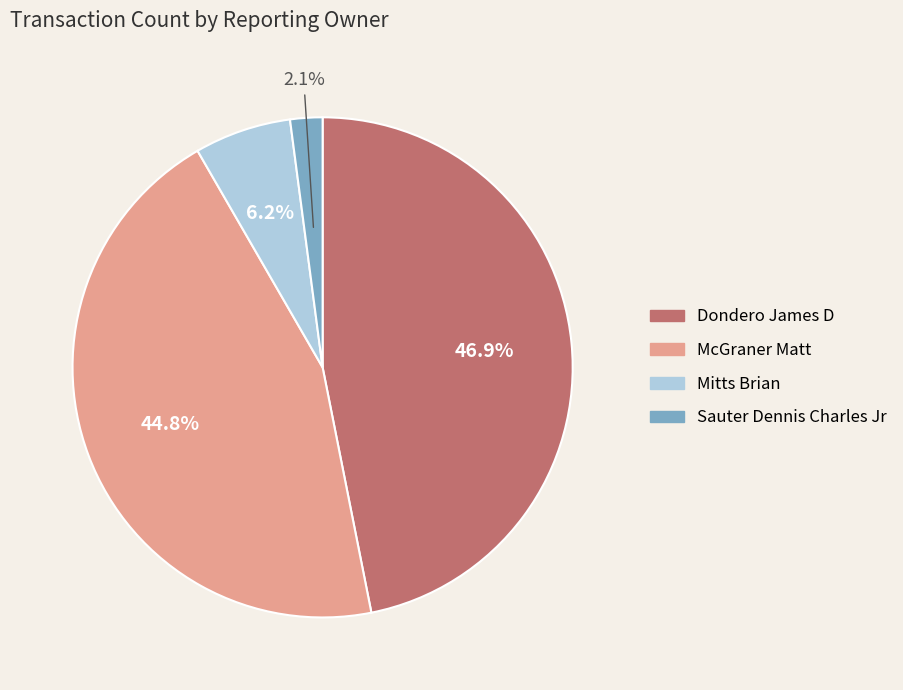

Combined, what portion of the pie is McGraner Matt and Sauter Dennis Charles Jr?

46.9%